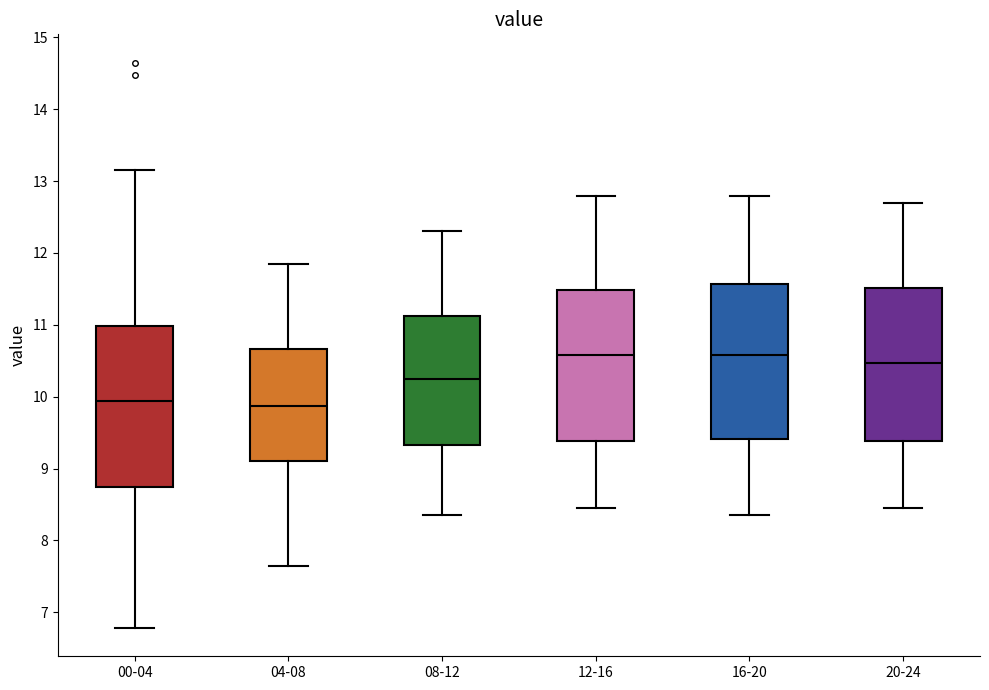

Reading left to right, transcribe this box plot: for each box, give where its median line is, the range the box spans, and where its two whiskers end, as read against the y-axis. The values are not printed on the chart, so give them approximately, as read against the axis.

00-04: median 9.9, box 8.7 to 11.0, whiskers 6.8 to 13.2
04-08: median 9.9, box 9.1 to 10.7, whiskers 7.7 to 11.9
08-12: median 10.3, box 9.3 to 11.1, whiskers 8.4 to 12.3
12-16: median 10.6, box 9.4 to 11.5, whiskers 8.5 to 12.8
16-20: median 10.6, box 9.4 to 11.6, whiskers 8.4 to 12.8
20-24: median 10.5, box 9.4 to 11.5, whiskers 8.5 to 12.7